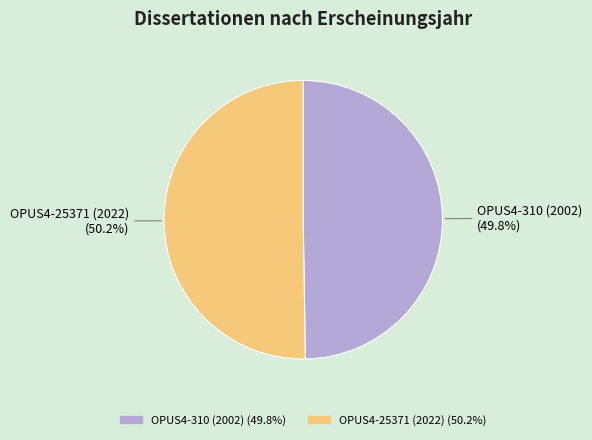

What percentage do OPUS4-310 (2002) and OPUS4-25371 (2022) together represent?

100.0%